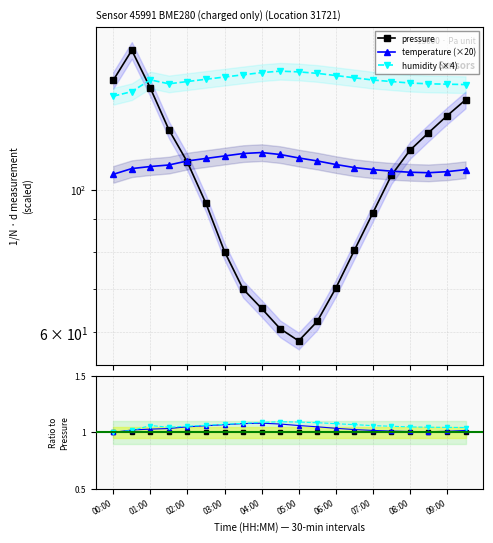

True or false: pressure has a value of 107.2 at 00:30.

False